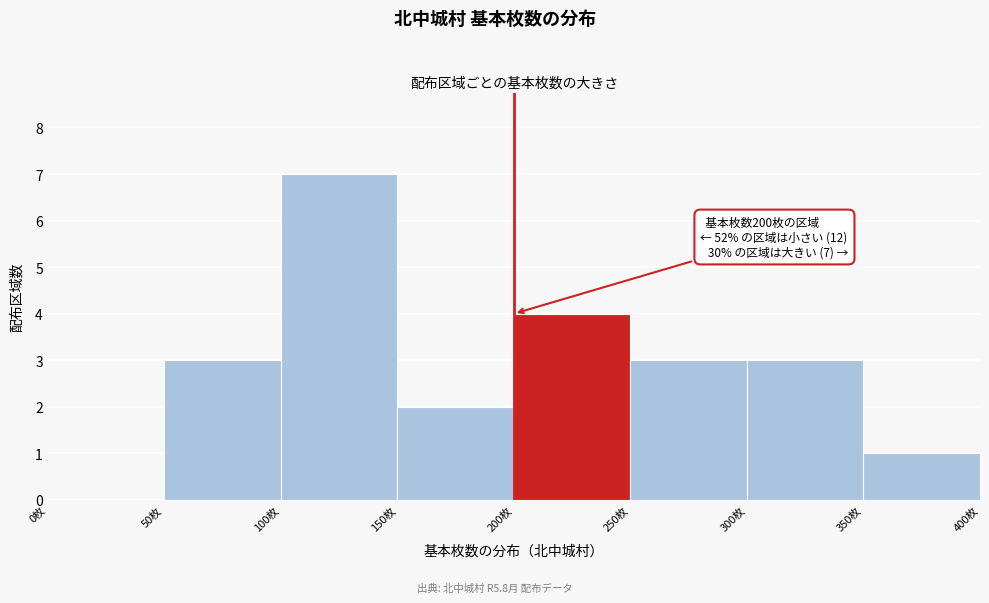

Over which range of the x-axis is the bar tallest?

100 to 150